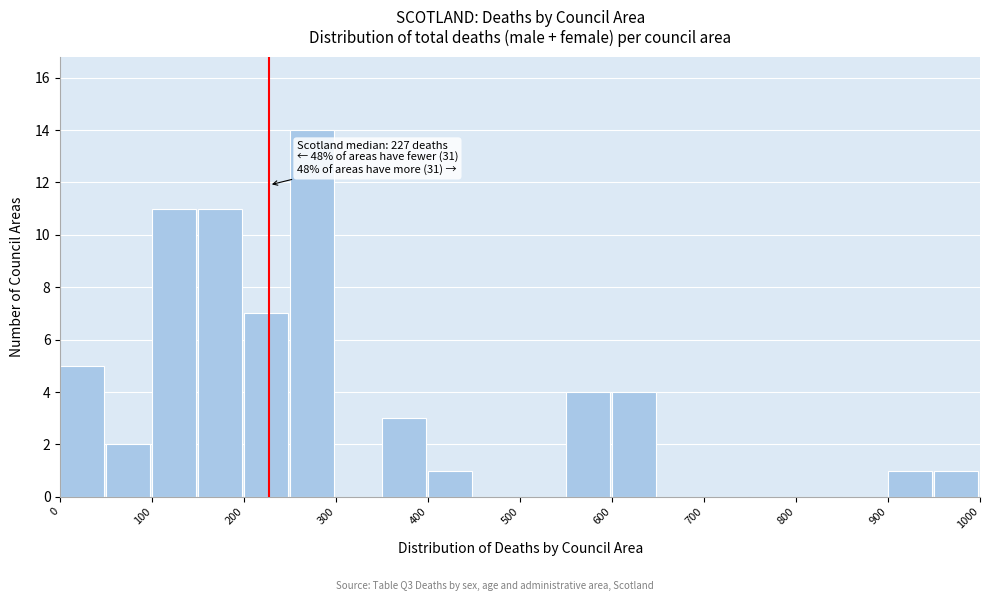

Over which range of the x-axis is the bar tallest?

250 to 300